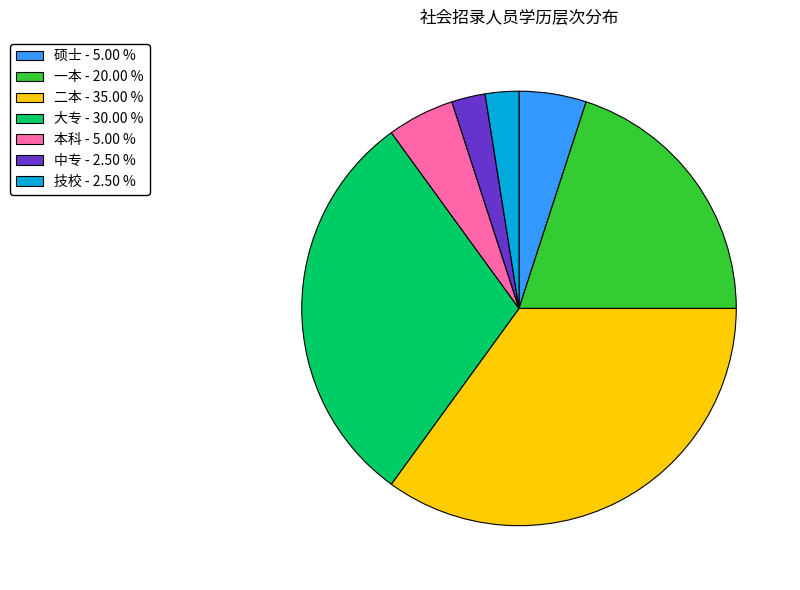

Is there any slice that represents more than half of the pie?

No